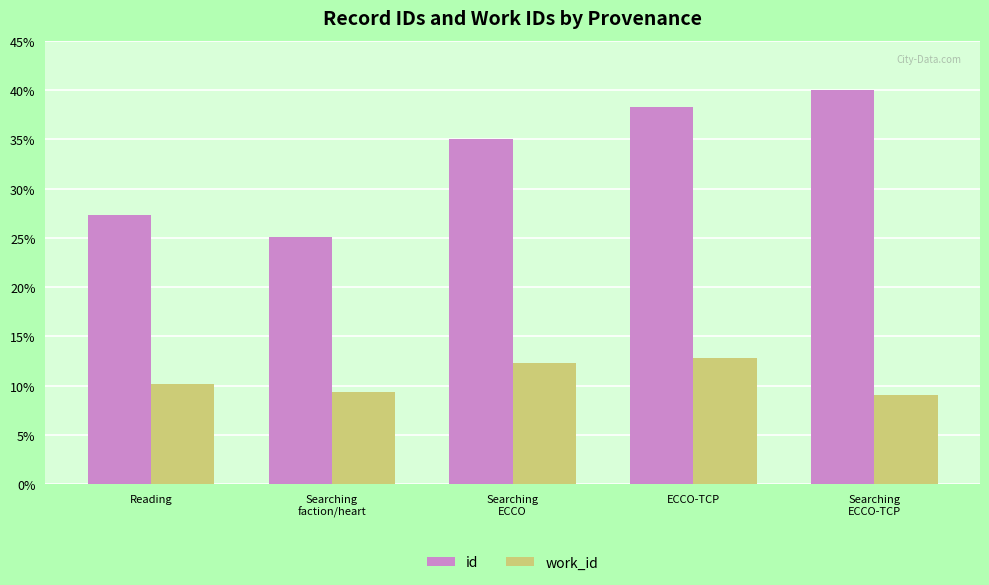

Rank the series at Searching
ECCO from lowest to highest value.

work_id, id